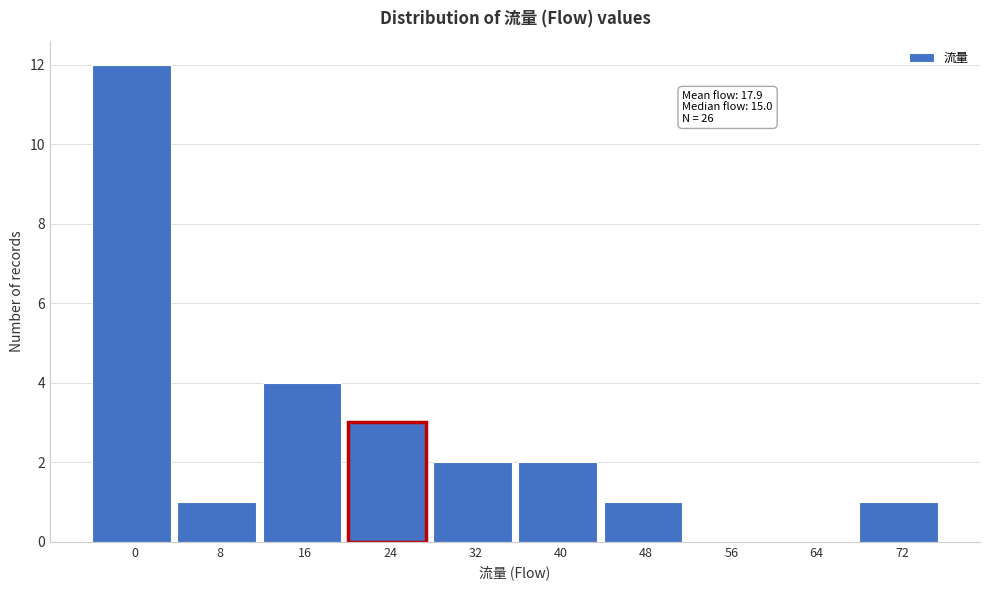

Reading left to right, extract all data points from this chart.

0=12	8=1	16=4	24=3	32=2	40=2	48=1	56=0	64=0	72=1